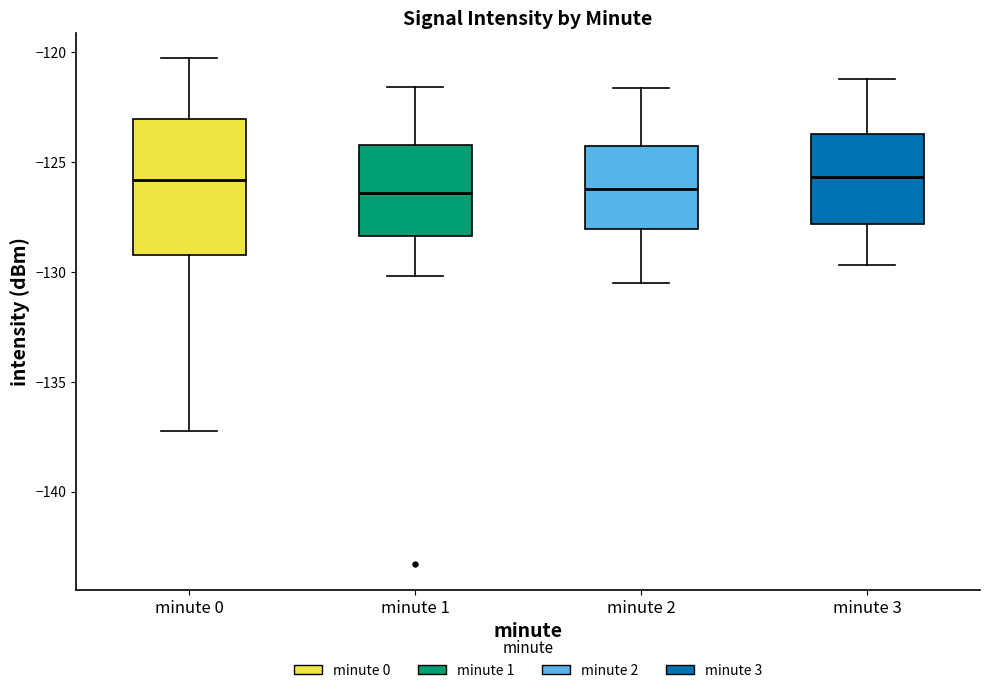

Which box is the tallest, from its lower edge to its upper edge?

minute 0